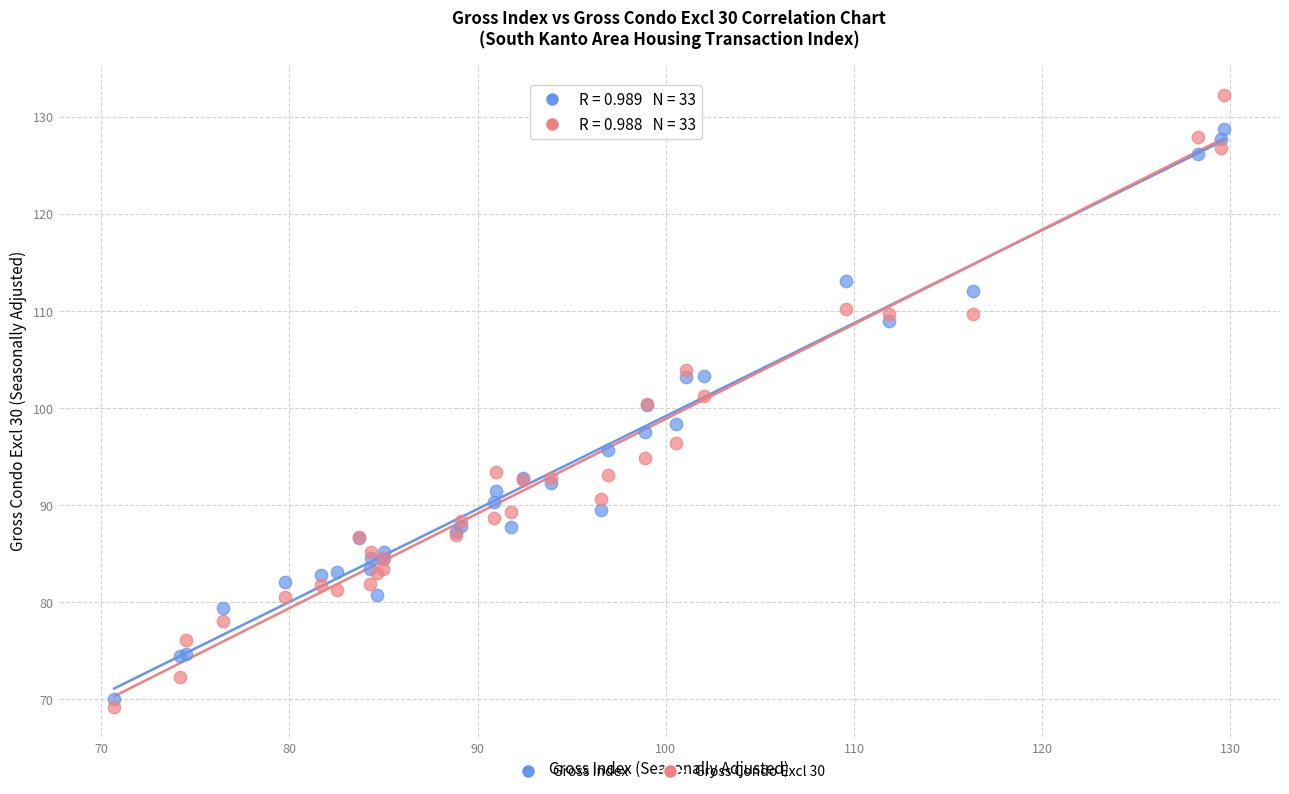

Which series reaches the minimum Y coordinate?

Gross Condo Excl 30